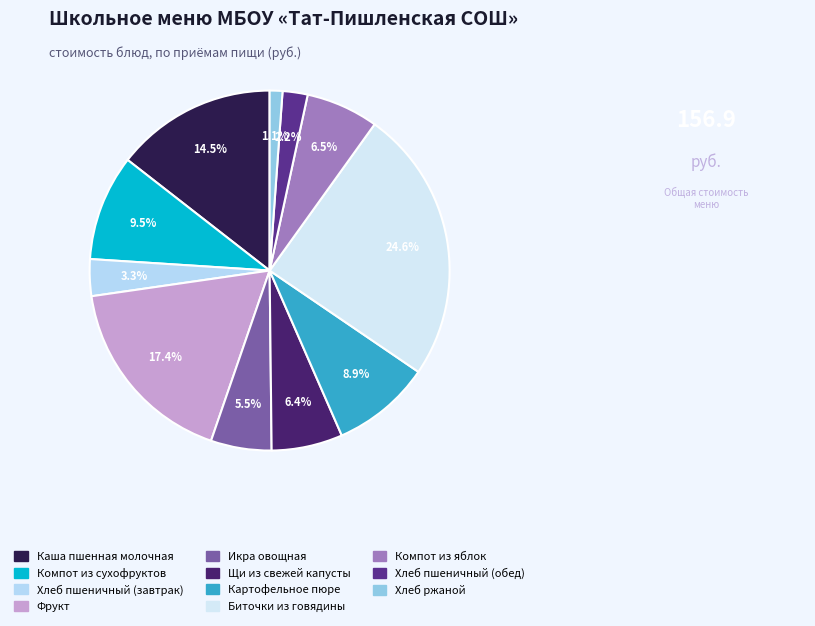

Does Каша пшенная молочная account for over 50% of the chart?

No